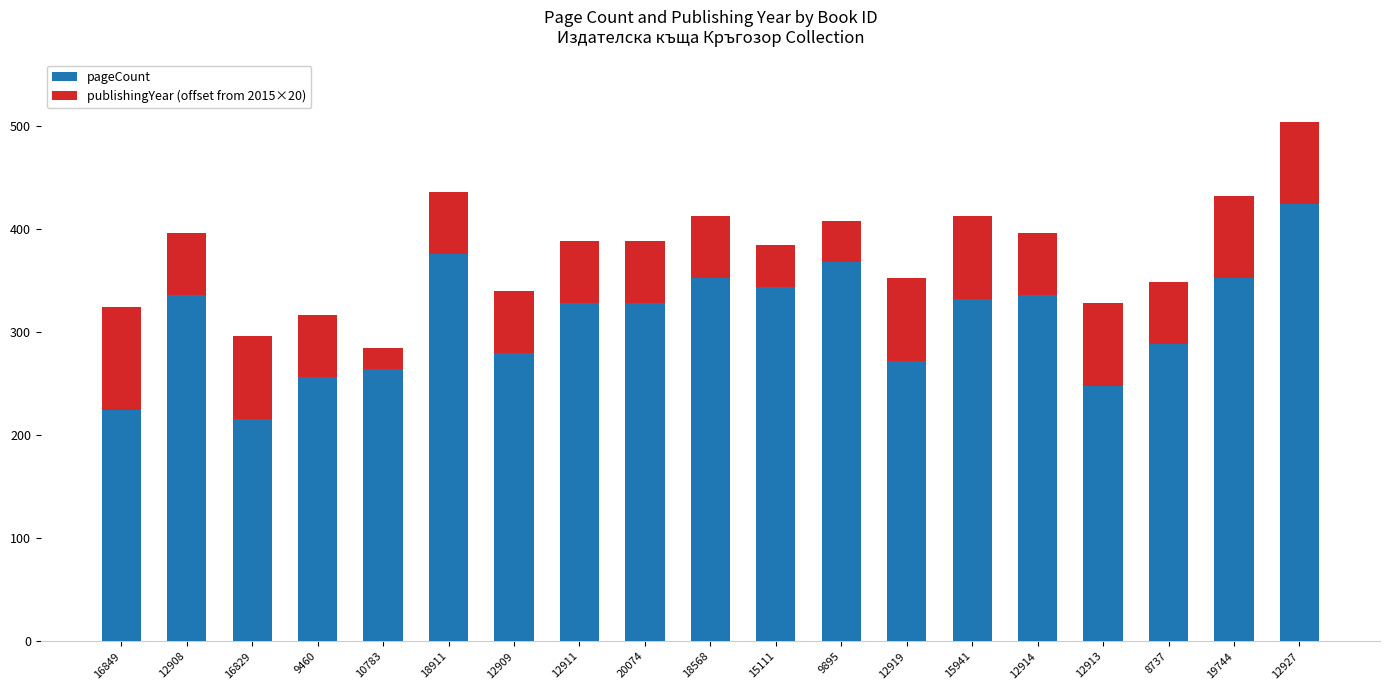

At which category is the sum across all series the highest?

12927